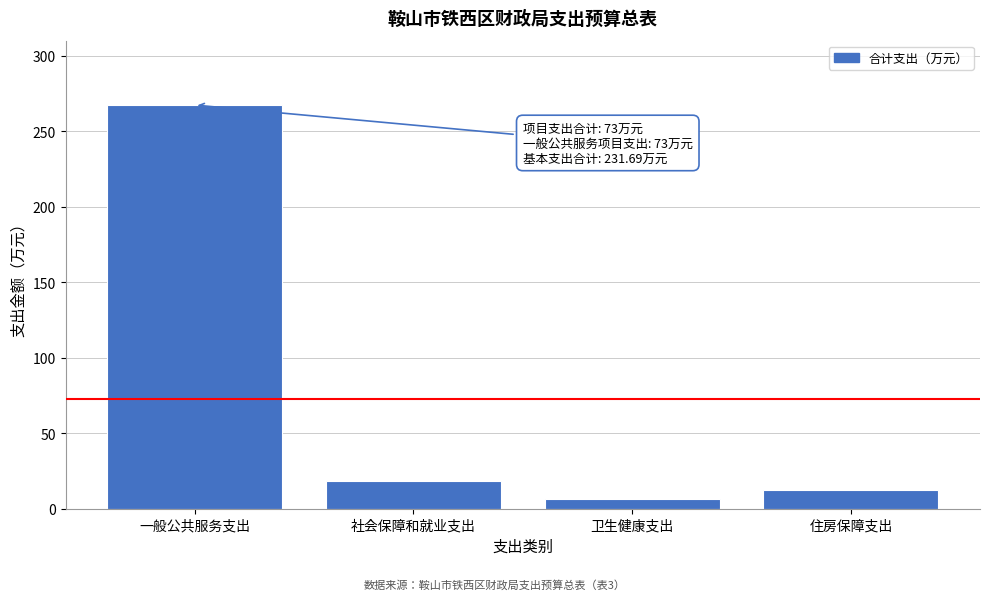

Reading left to right, transcribe all the data shown in this chart.

一般公共服务支出=267.4	社会保障和就业支出=18.4	卫生健康支出=6.6	住房保障支出=12.4